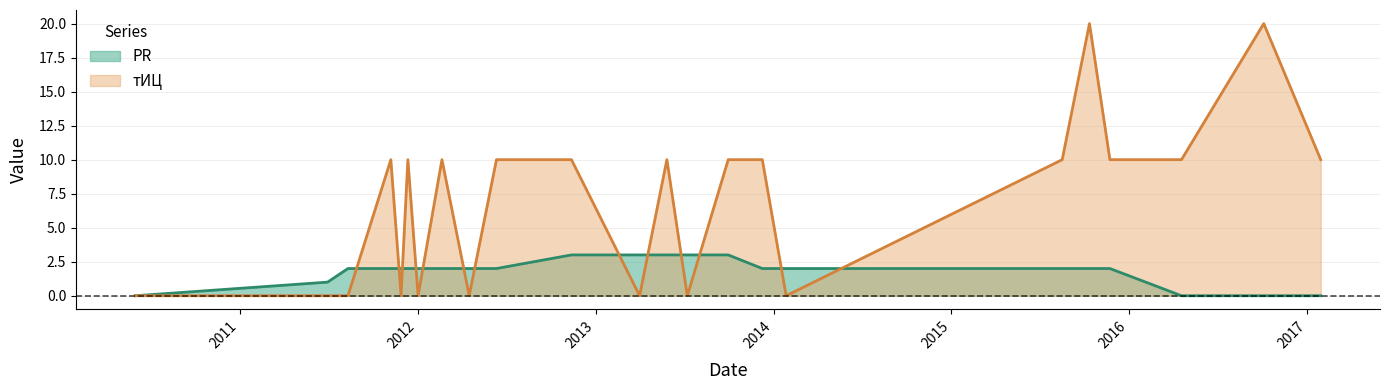

Reading left to right, list all the values displayed in this chart.

PR: 0	1	2	2	2	2	2	2	2	2	3	3	3	3	3	2	2	2	2	2	0	0	0
тИЦ: 0	0	0	10	0	10	0	10	0	10	10	0	10	0	10	10	0	10	20	10	10	20	10